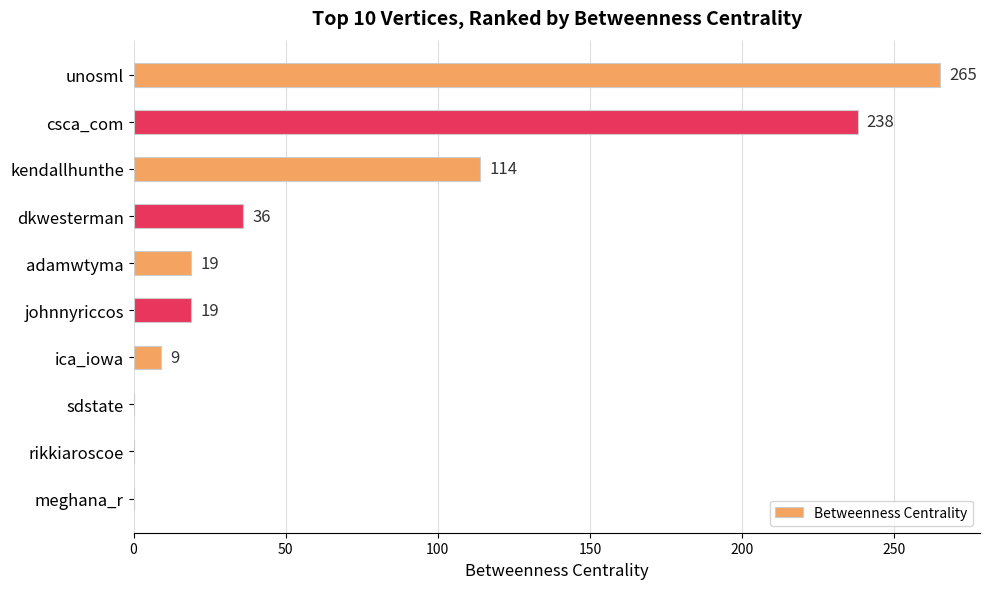

How many values are above zero?

7